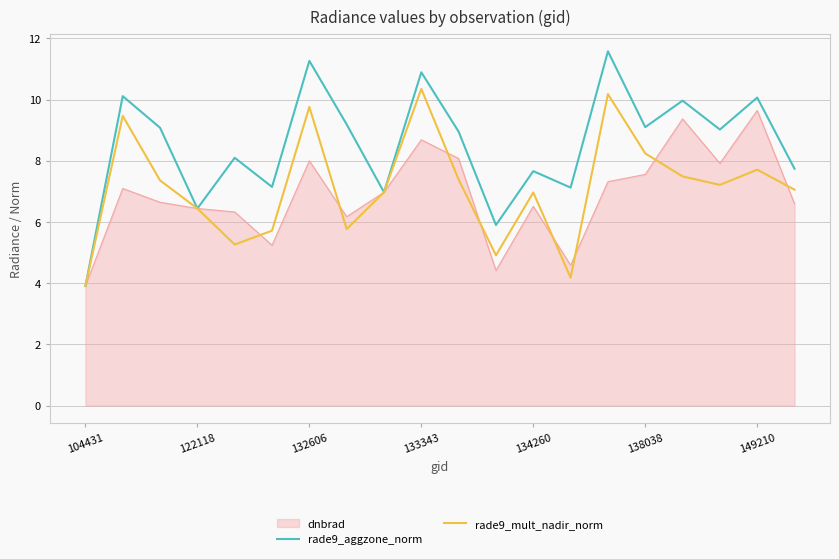

What is the difference between the maximum and minimum values in the rade9_aggzone_norm series?

7.7